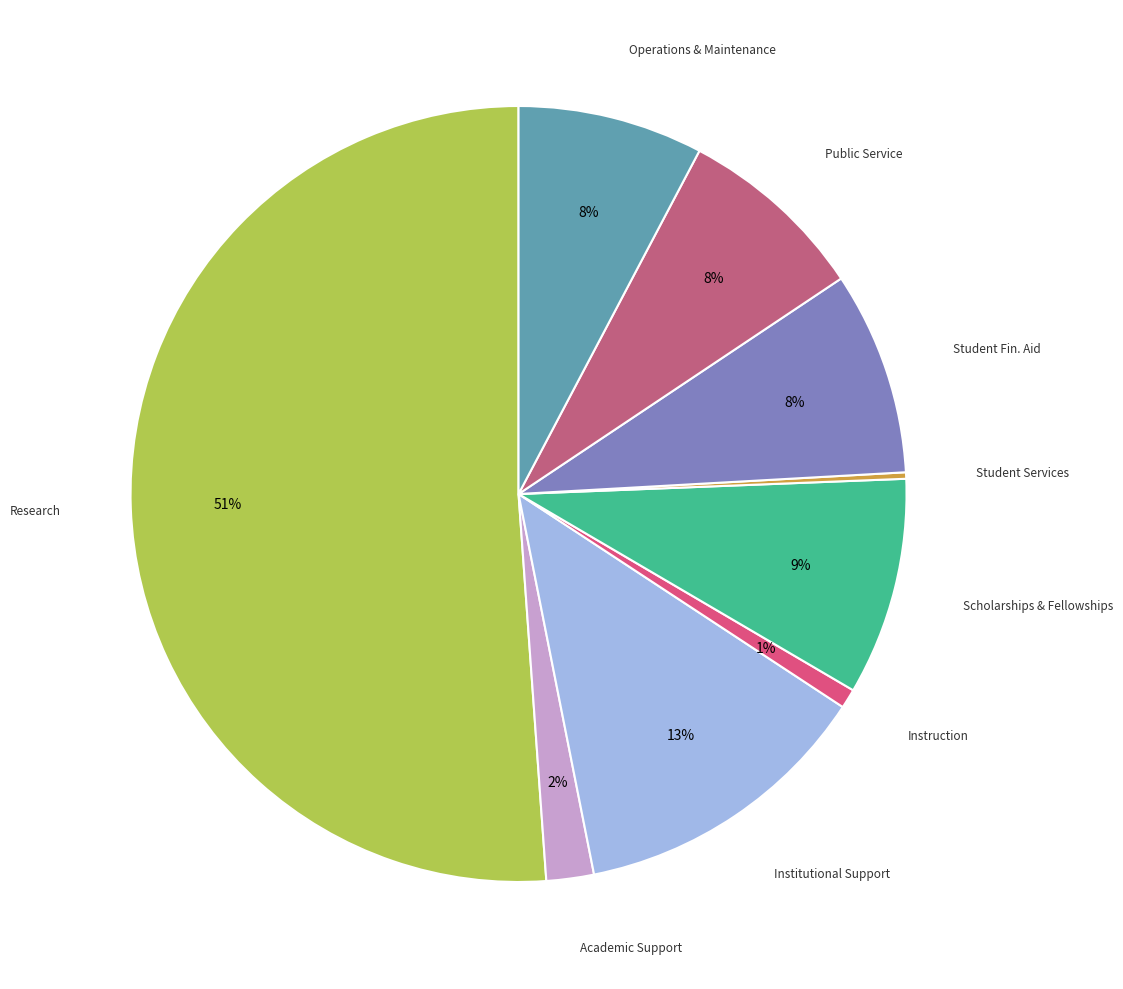

Which slice is the smallest?

Student Services